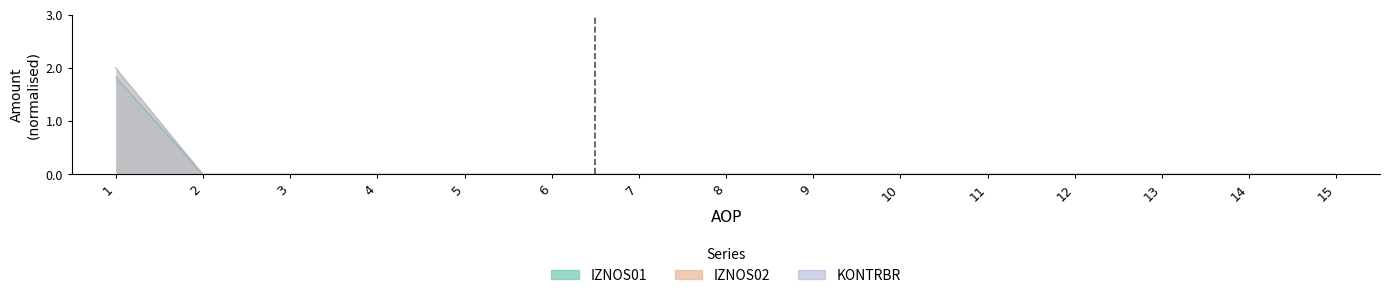

Which category has the highest value in the KONTRBR series?

1